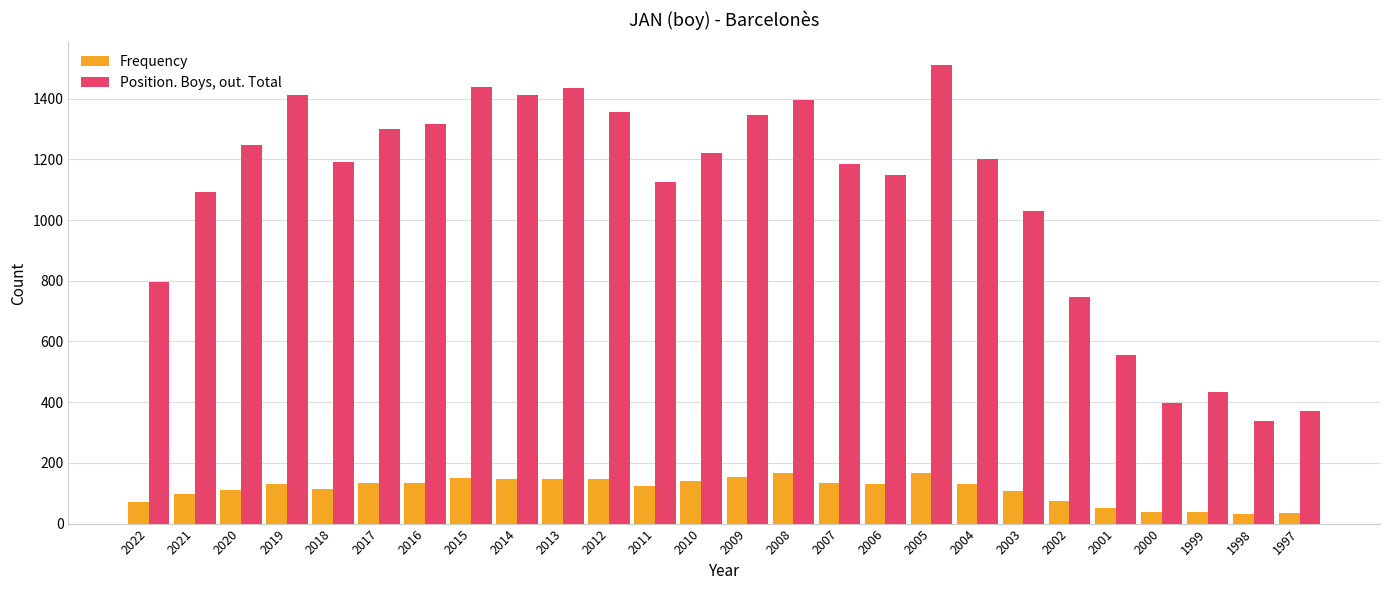

Rank the series by their average value, from lowest to highest.

Frequency, Position. Boys, out. Total